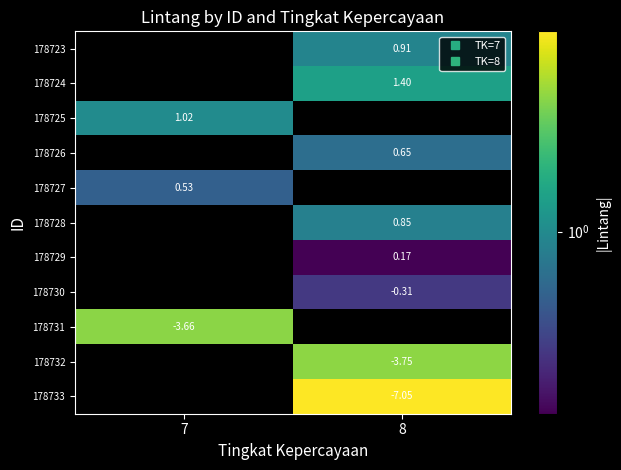

What is the approximate value of 178724 at 8?

1.4